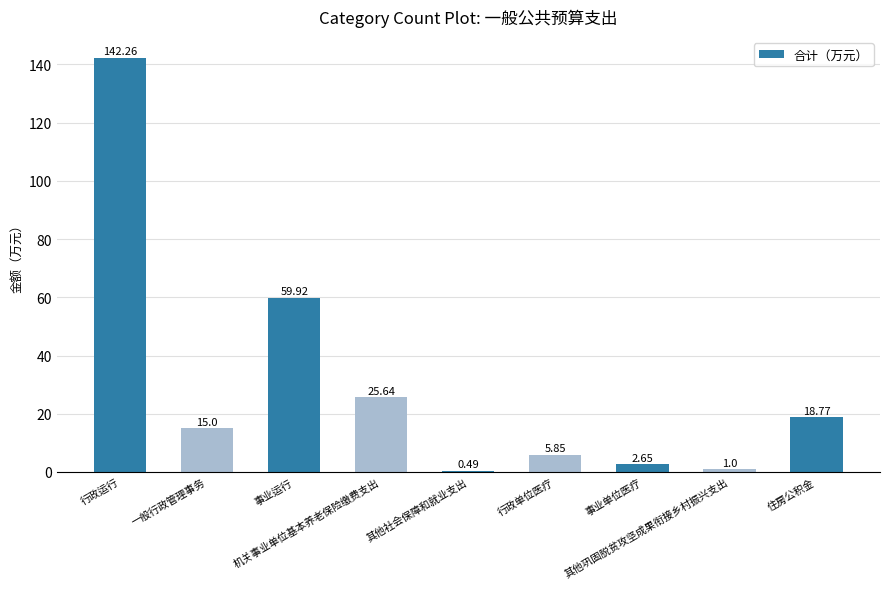

List the labels in order of value, smallest first.

其他社会保障和就业支出, 其他巩固脱贫攻坚成果衔接乡村振兴支出, 事业单位医疗, 行政单位医疗, 一般行政管理事务, 住房公积金, 机关事业单位基本养老保险缴费支出, 事业运行, 行政运行